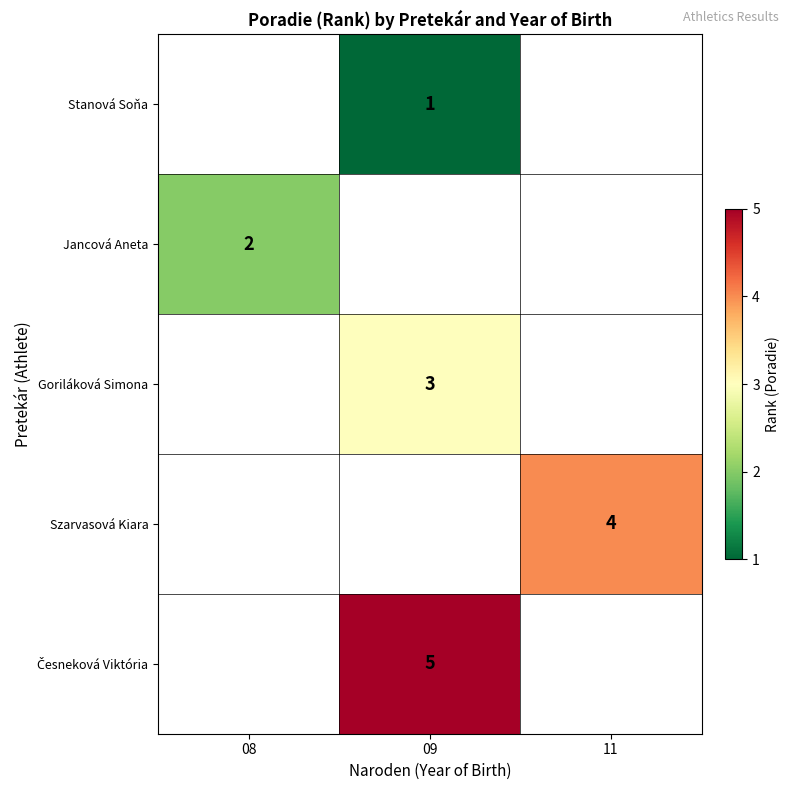

True or false: Stanová Soňa has a value of 0 at 09.

False